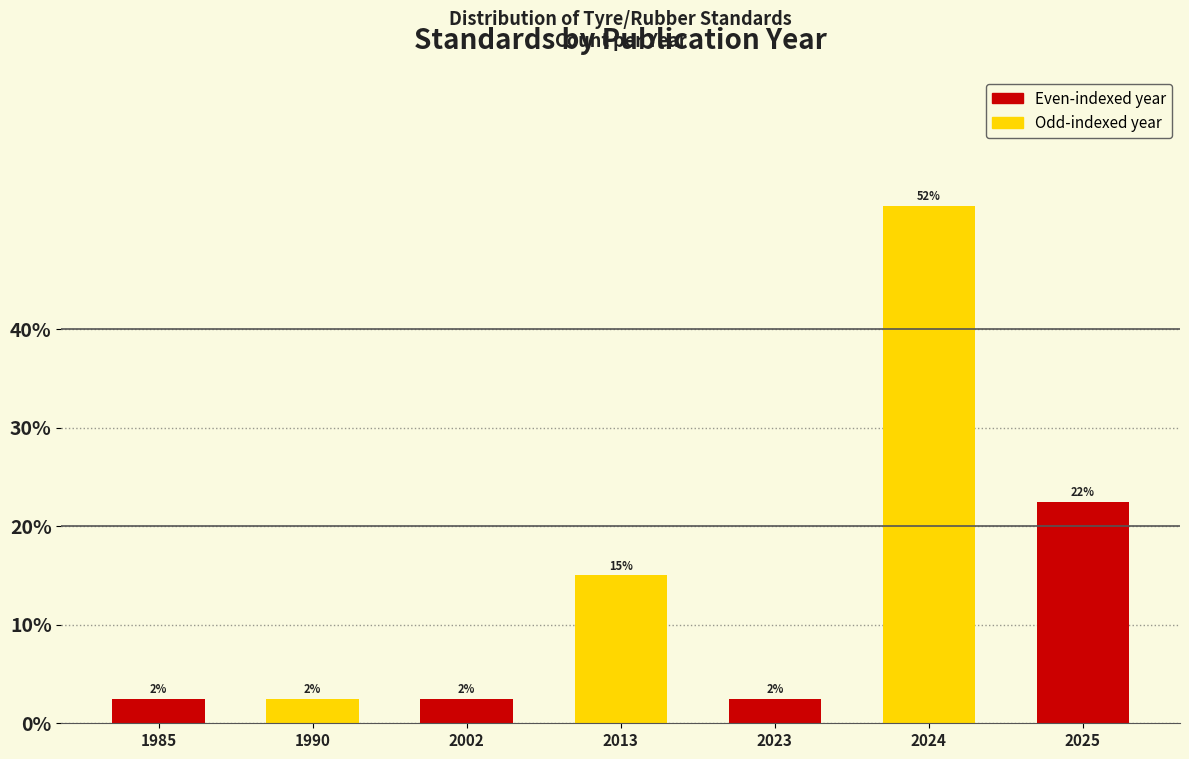

How many bars are there in total?

7